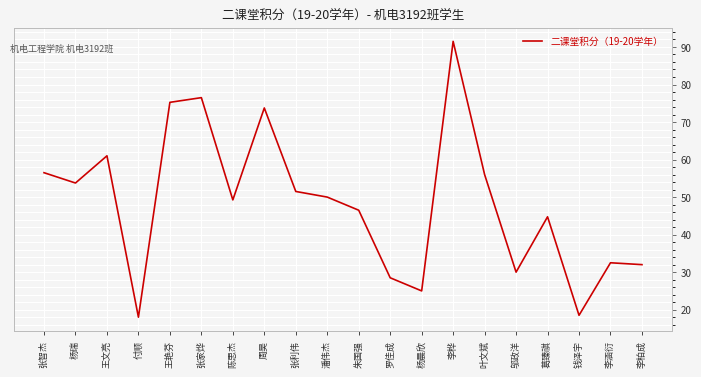

What position from the right is 邬政洋?

5